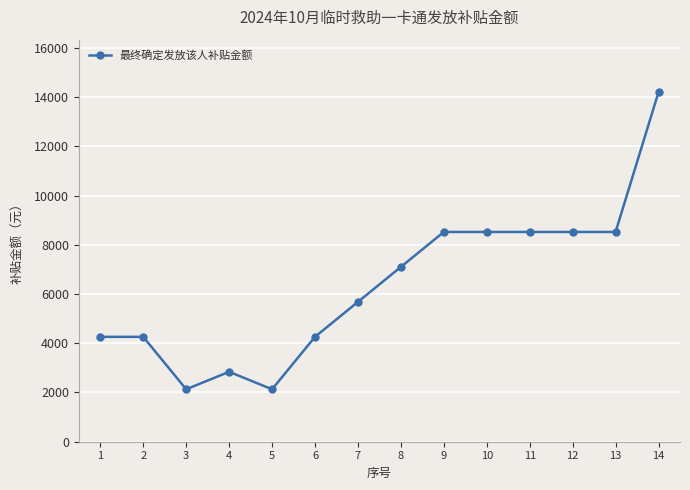

What is the value of the 10th point from the left?

8520